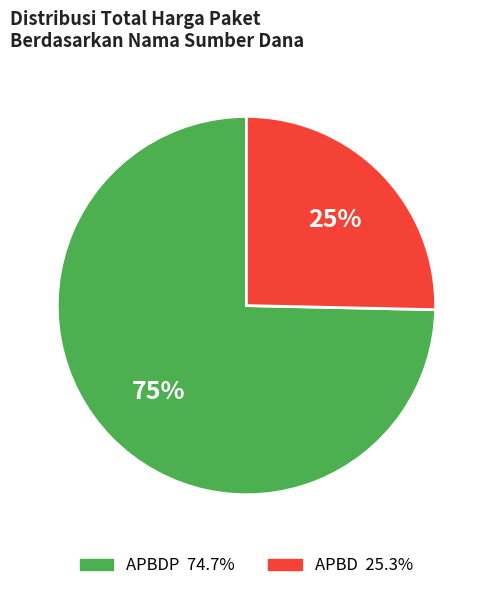

Is there any slice that represents more than half of the pie?

Yes